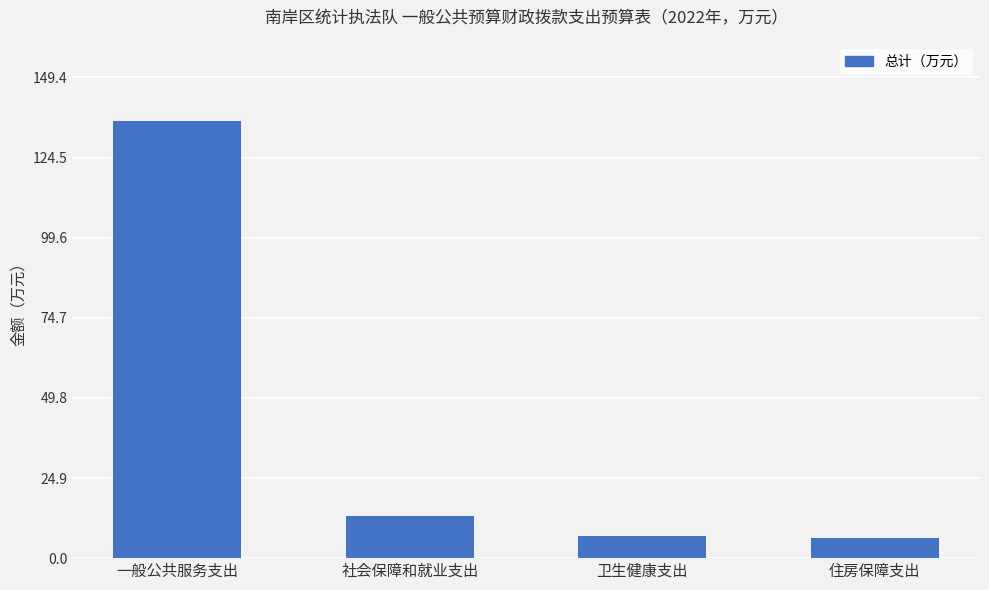

What is the sum of all values?

162.1